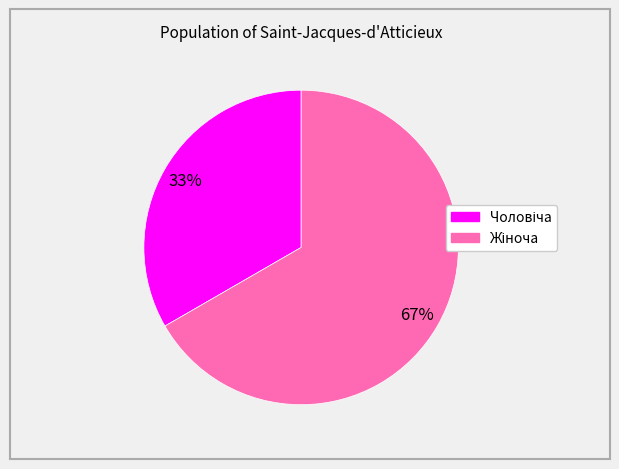

Is there a majority slice in this chart?

Yes